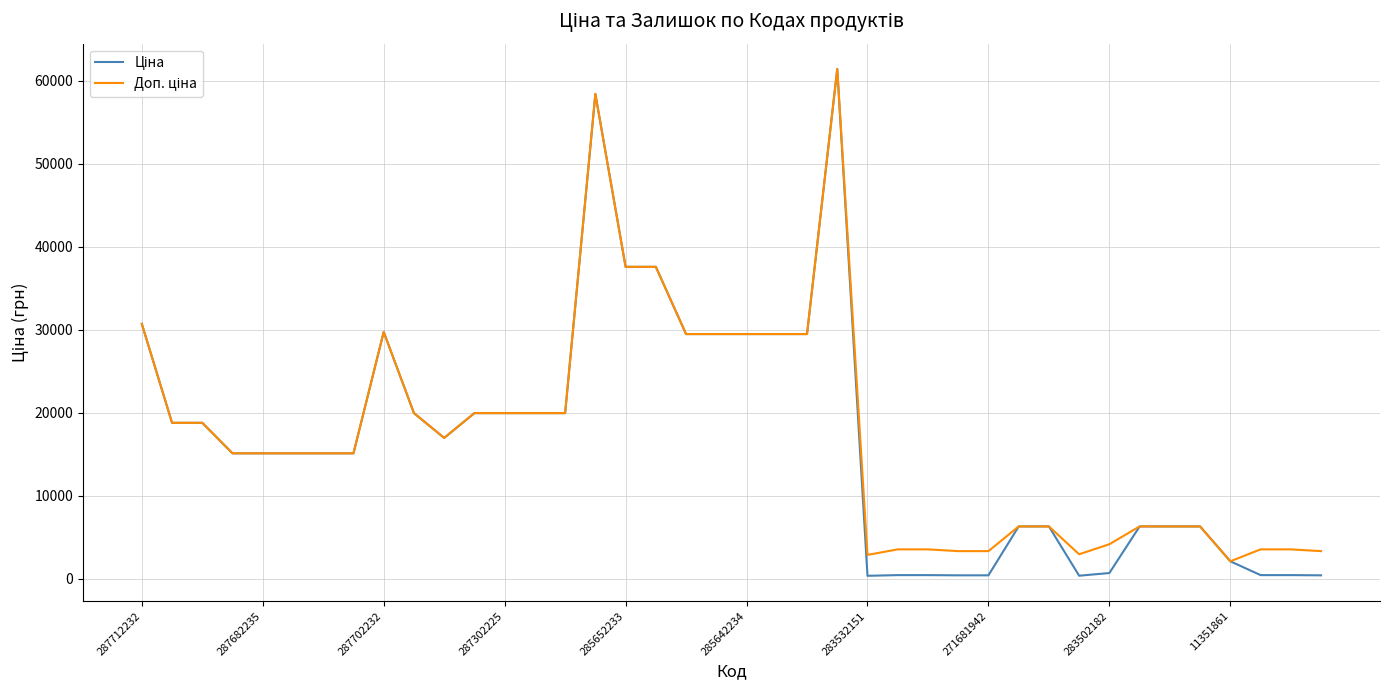

What is the greatest value displayed?

61434.3